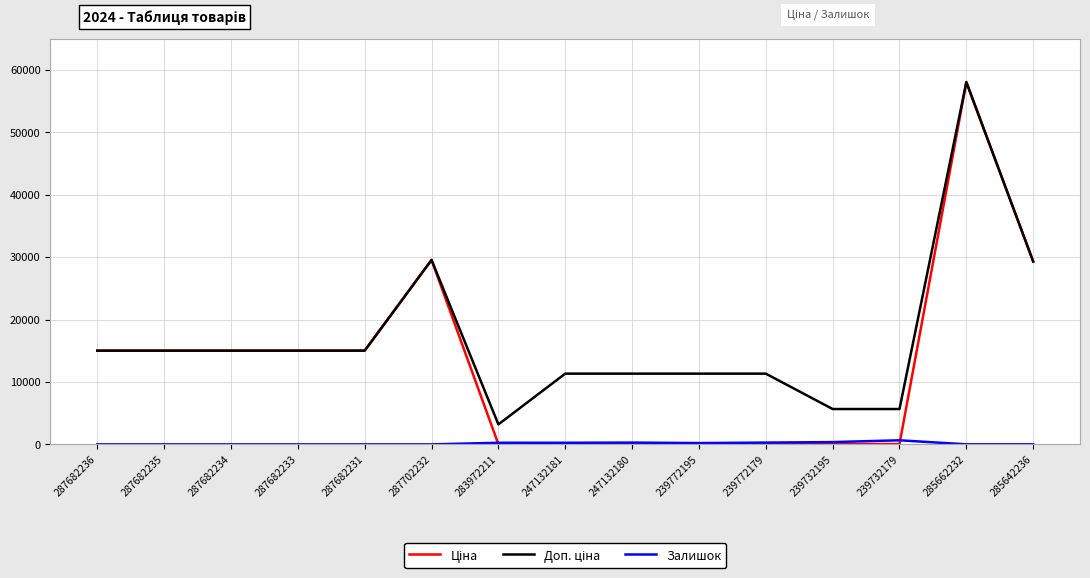

Is it true that Залишок equals 0.0 at 287682231?

True